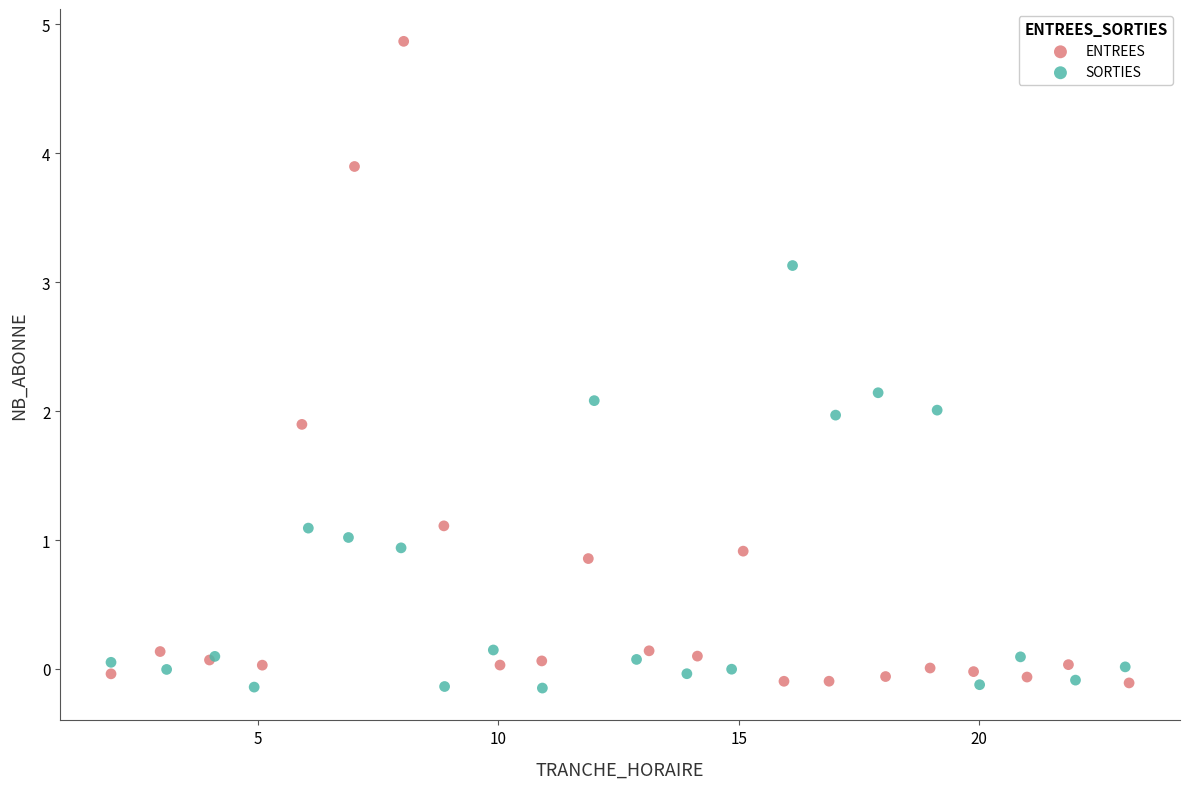

What are all the series names shown in the legend?

ENTREES, SORTIES